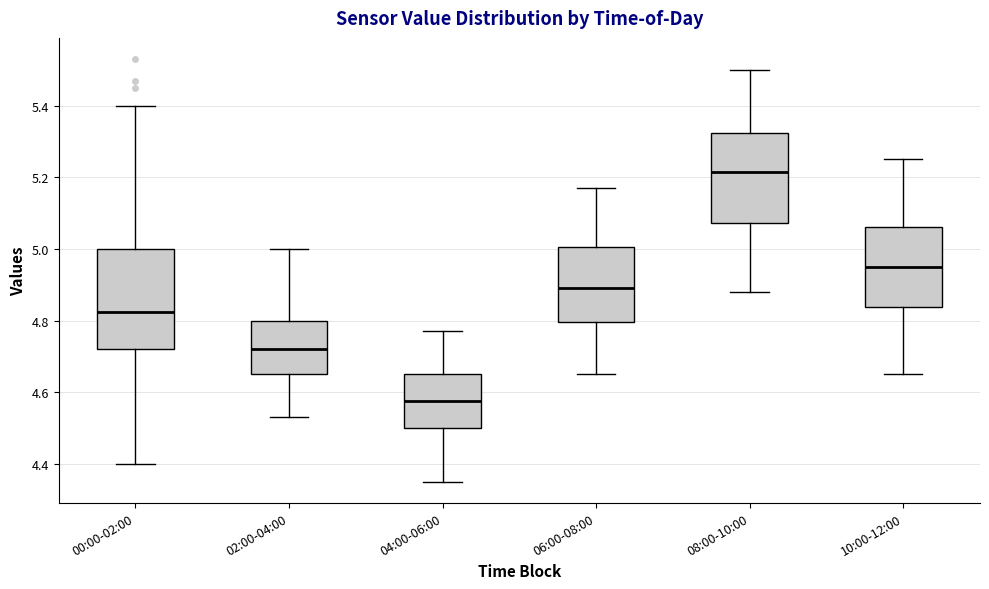

Reading left to right, read every box against the y-axis: the position of its median line, the range the box covers, and the ends of its whiskers. The values are not printed on the chart, so give them approximately, as read against the axis.

00:00-02:00: median 4.82, box 4.72 to 5.00, whiskers 4.40 to 5.40
02:00-04:00: median 4.72, box 4.66 to 4.80, whiskers 4.54 to 5.00
04:00-06:00: median 4.58, box 4.50 to 4.66, whiskers 4.36 to 4.78
06:00-08:00: median 4.90, box 4.80 to 5.00, whiskers 4.66 to 5.18
08:00-10:00: median 5.22, box 5.08 to 5.32, whiskers 4.88 to 5.50
10:00-12:00: median 4.96, box 4.84 to 5.06, whiskers 4.66 to 5.26